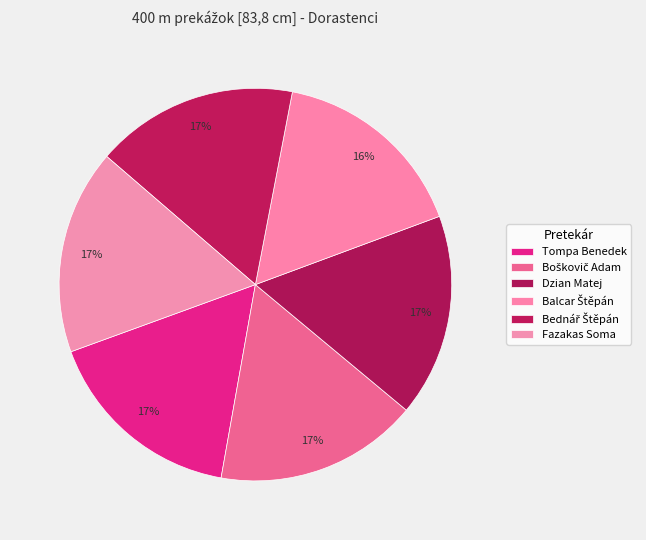

How many segments does this pie chart have?

6